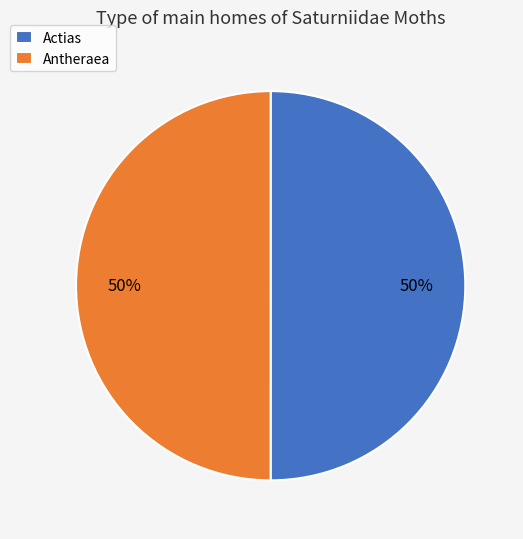

What is the ratio of the value at Antheraea to the value at Actias?

1.0